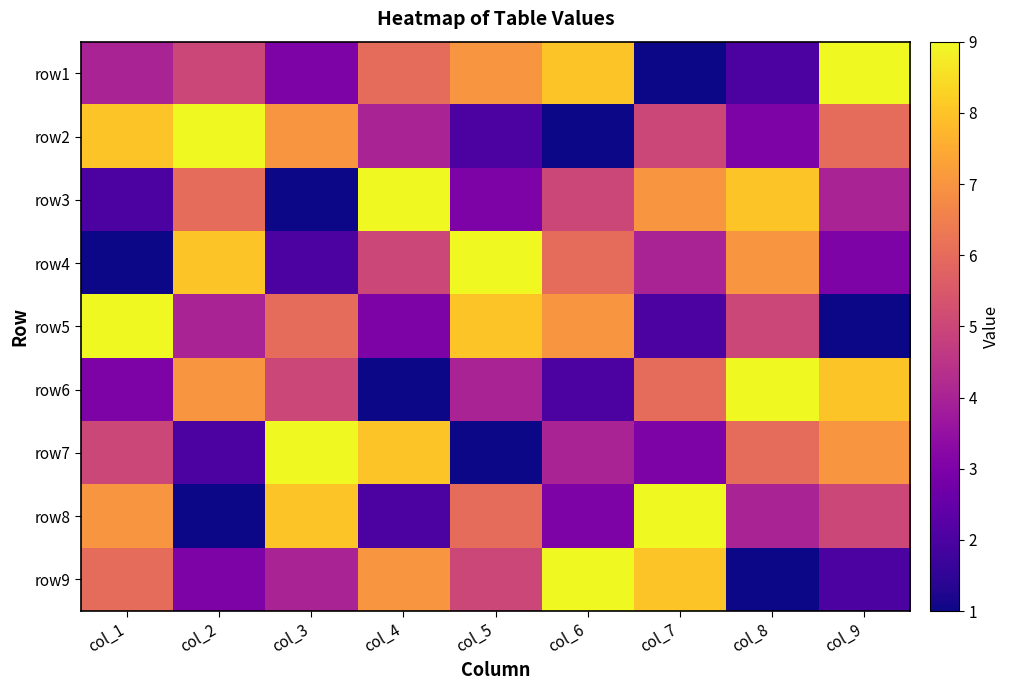

What is the spread (max minus min) of values at col_6?

8